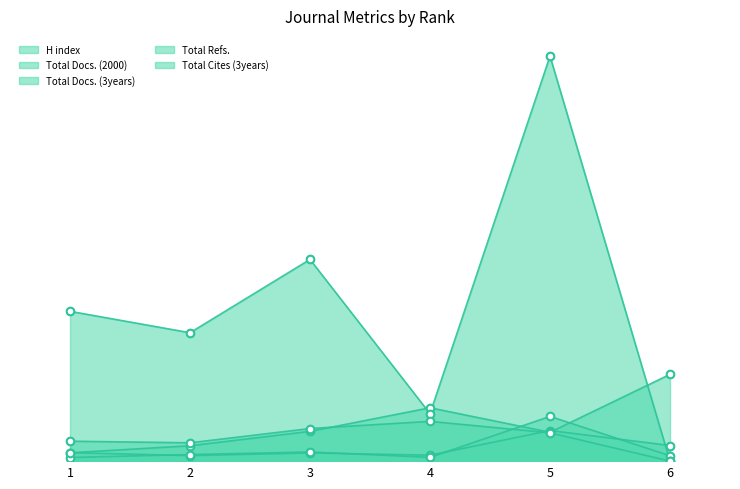

At how many categories does at least one series exceed 1680?

1